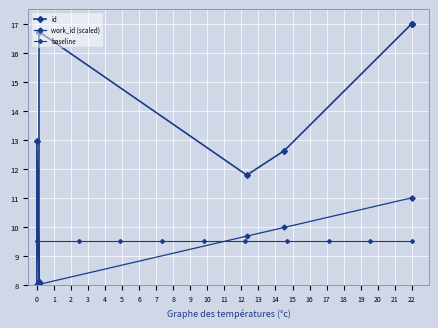

The work_id (scaled) series shows 13.5 at 7. True or false?

False